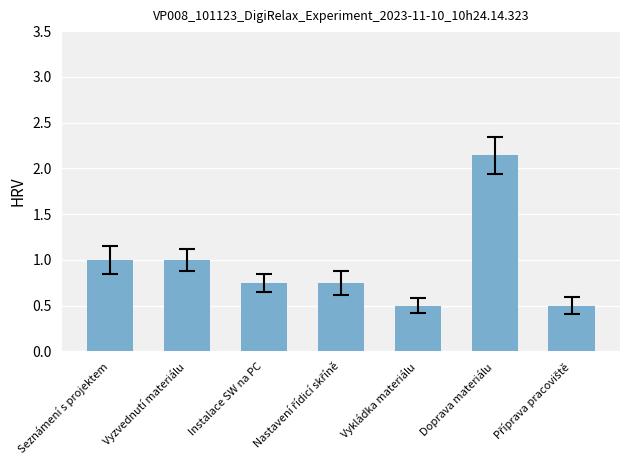

What is the label of the 6th bar from the left?

Doprava materiálu